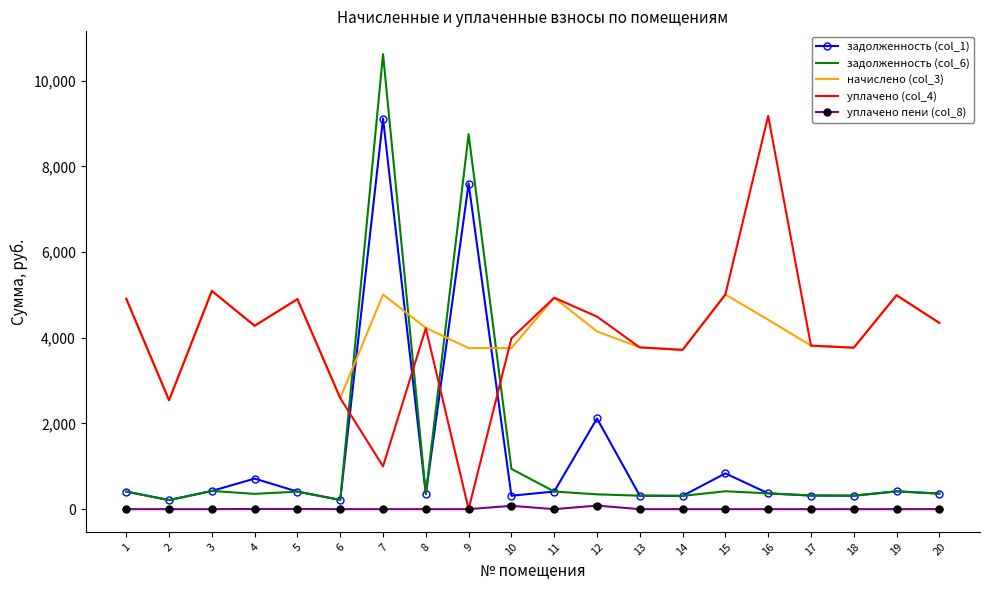

True or false: уплачено пени (col_8) and начислено (col_3) cross at least once.

False